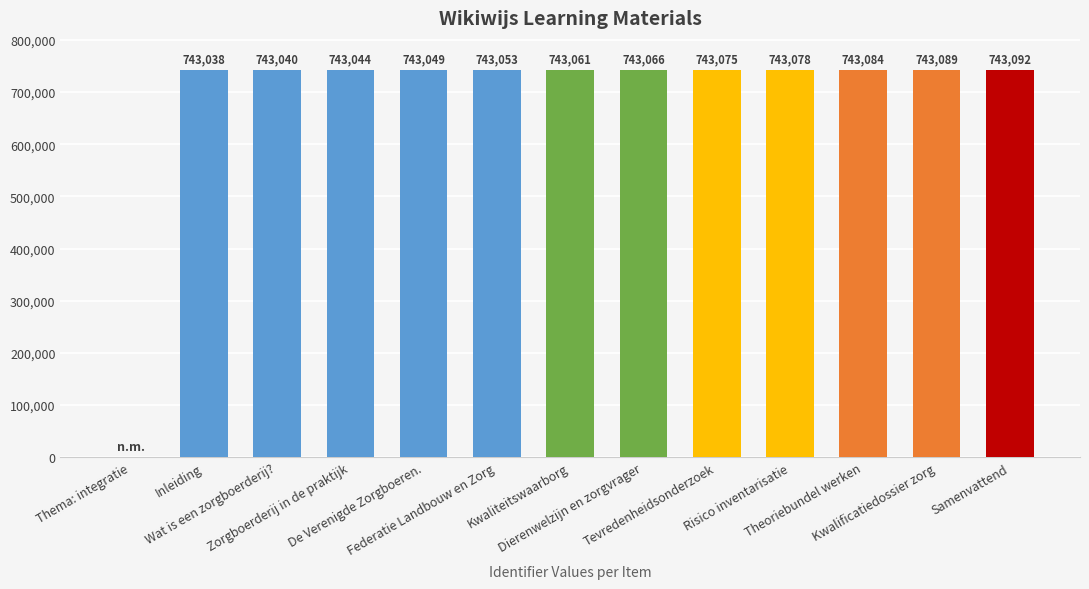

What is the sum of all values?

8916769